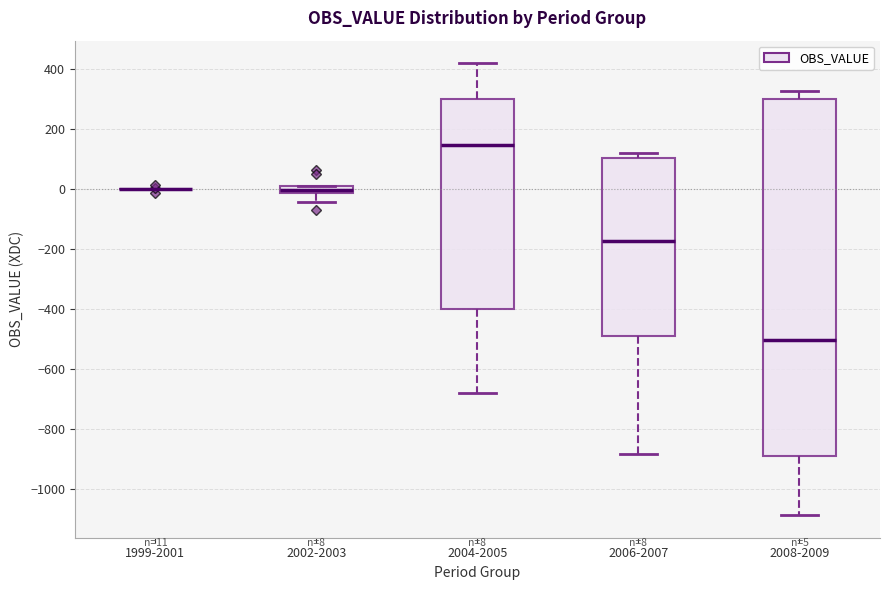

Which box is the tallest, from its lower edge to its upper edge?

2008-2009